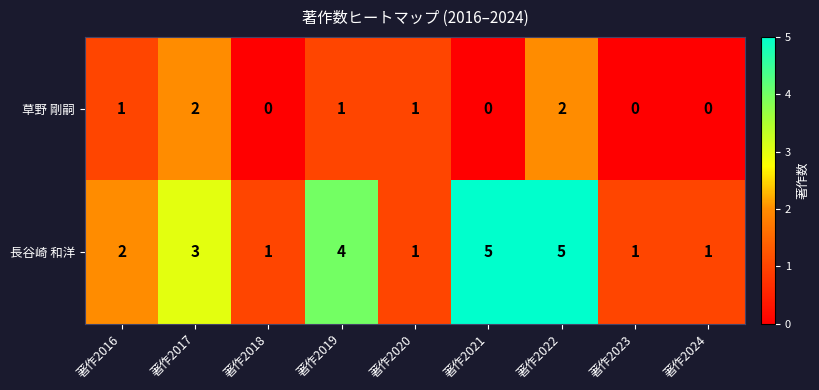

Reading right to left, what are all the values shown in this chart?

草野 剛嗣: 0	0	2	0	1	1	0	2	1
長谷崎 和洋: 1	1	5	5	1	4	1	3	2